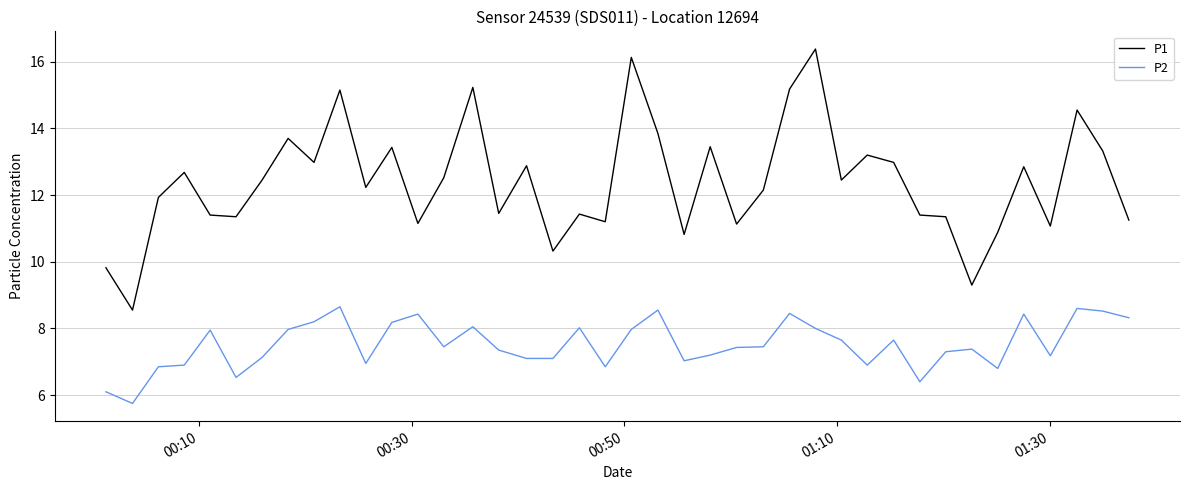

Which series has the widest spread of values?

P1